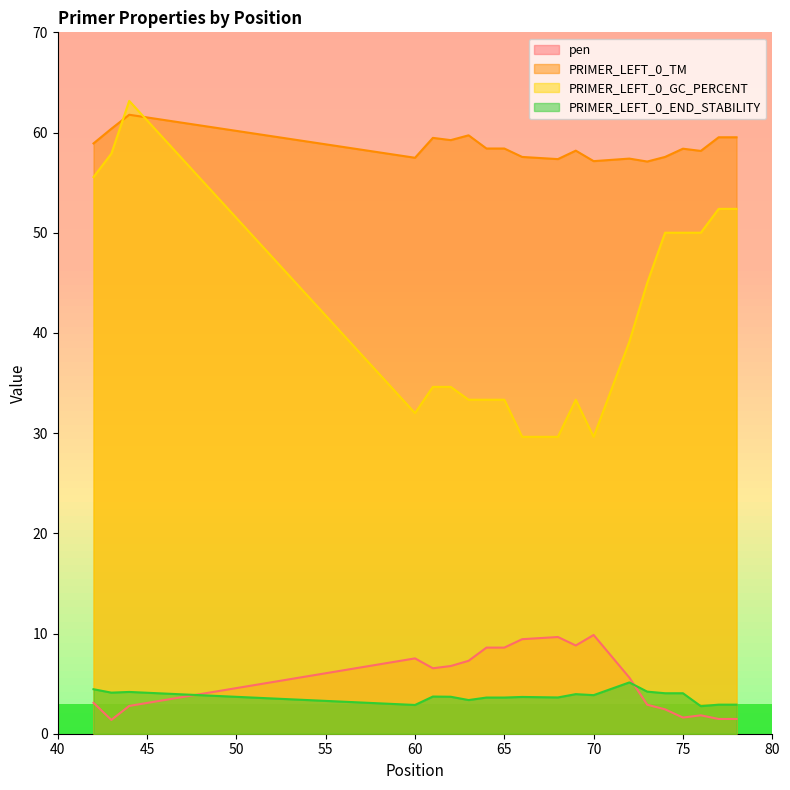

Is it true that pen equals 2.8 at 44?

True